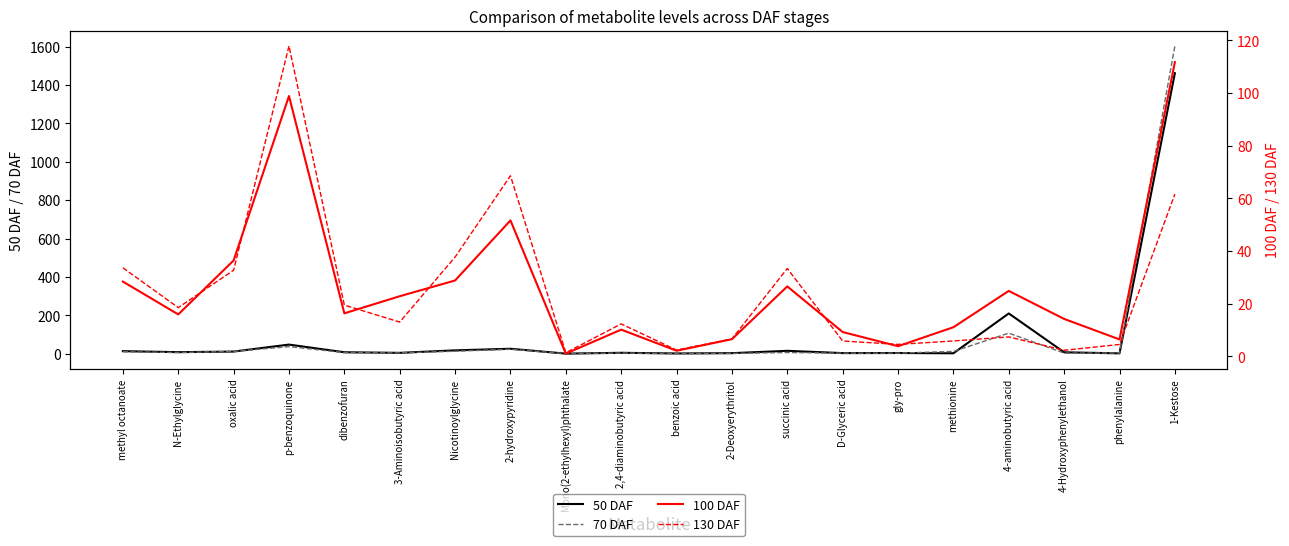

What is the difference between the maximum and second lowest values in the 100 DAF series?

109.6